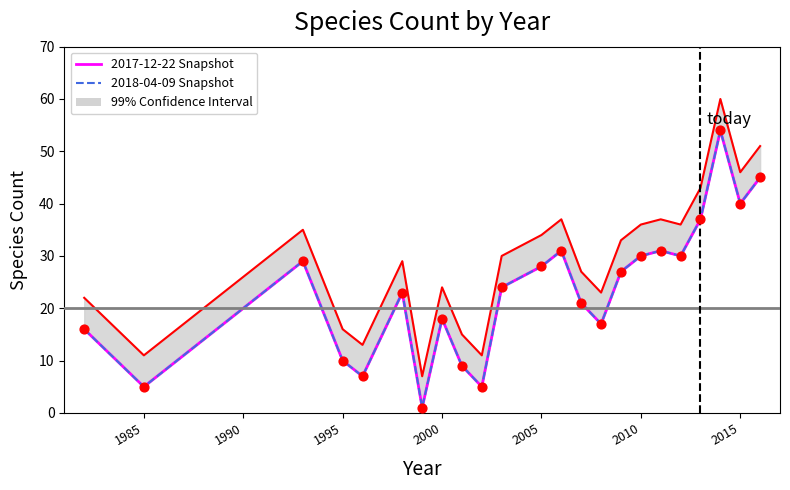

Which series has the largest total across all categories?

2017-12-22 Snapshot